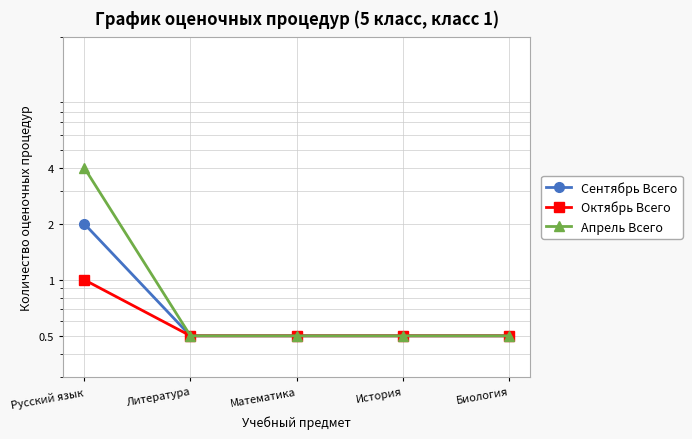

Reading right to left, what are all the values shown in this chart?

Сентябрь Всего: Биология=0.5	История=0.5	Математика=0.5	Литература=0.5	Русский язык=2.0
Октябрь Всего: Биология=0.5	История=0.5	Математика=0.5	Литература=0.5	Русский язык=1.0
Апрель Всего: Биология=0.5	История=0.5	Математика=0.5	Литература=0.5	Русский язык=4.0